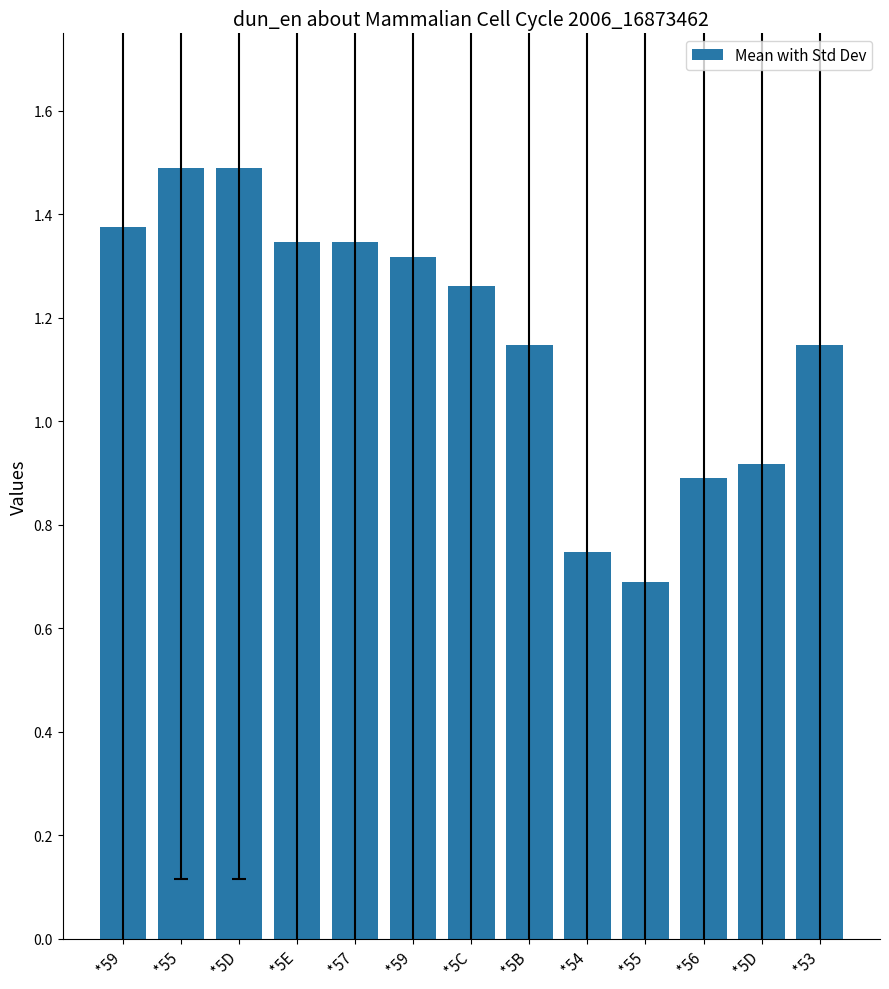

List the labels in order of value, largest first.

*55, *5D, *59, *5E, *57, *59, *5C, *5B, *53, *5D, *56, *54, *55